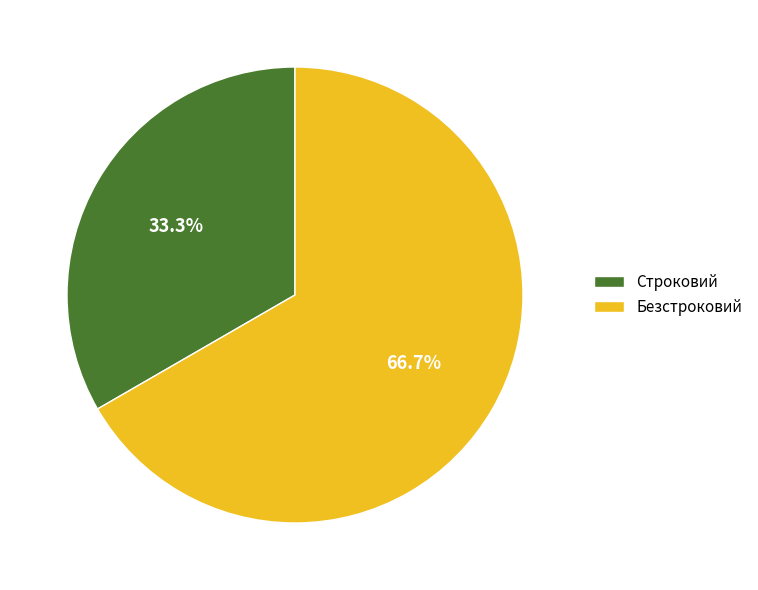

Count the number of slices in the pie.

2